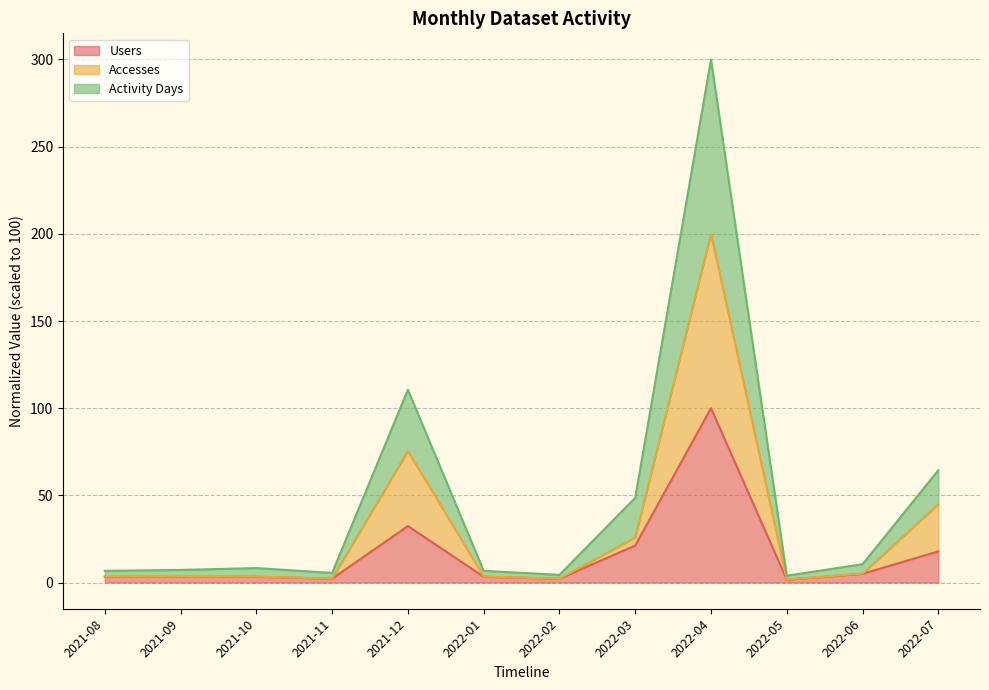

What is the value of the Activity Days point at the 1st from the left?

6.7